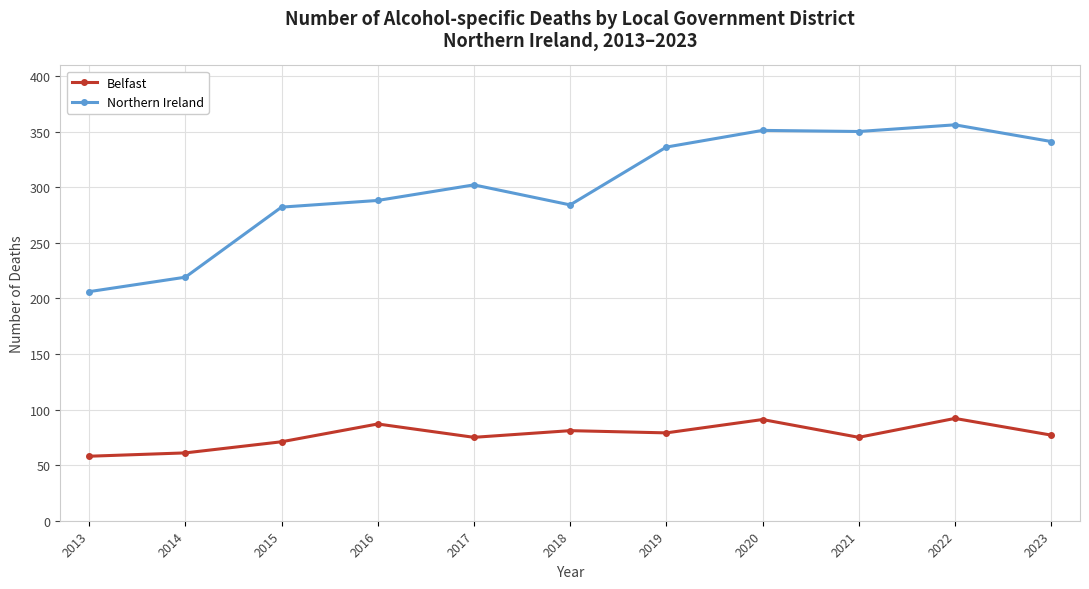

The value of Belfast at 2018 is 81. True or false?

True